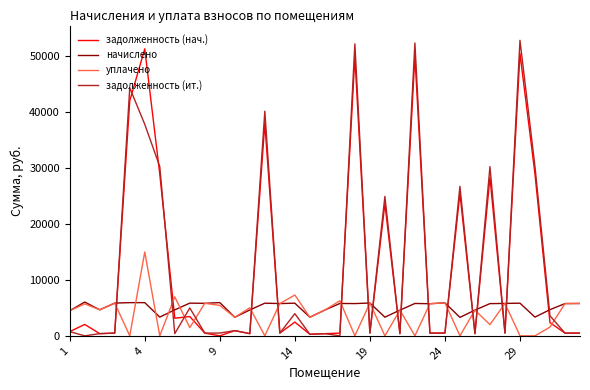

What is the highest value of the задолженность (нач.) series?

51368.7